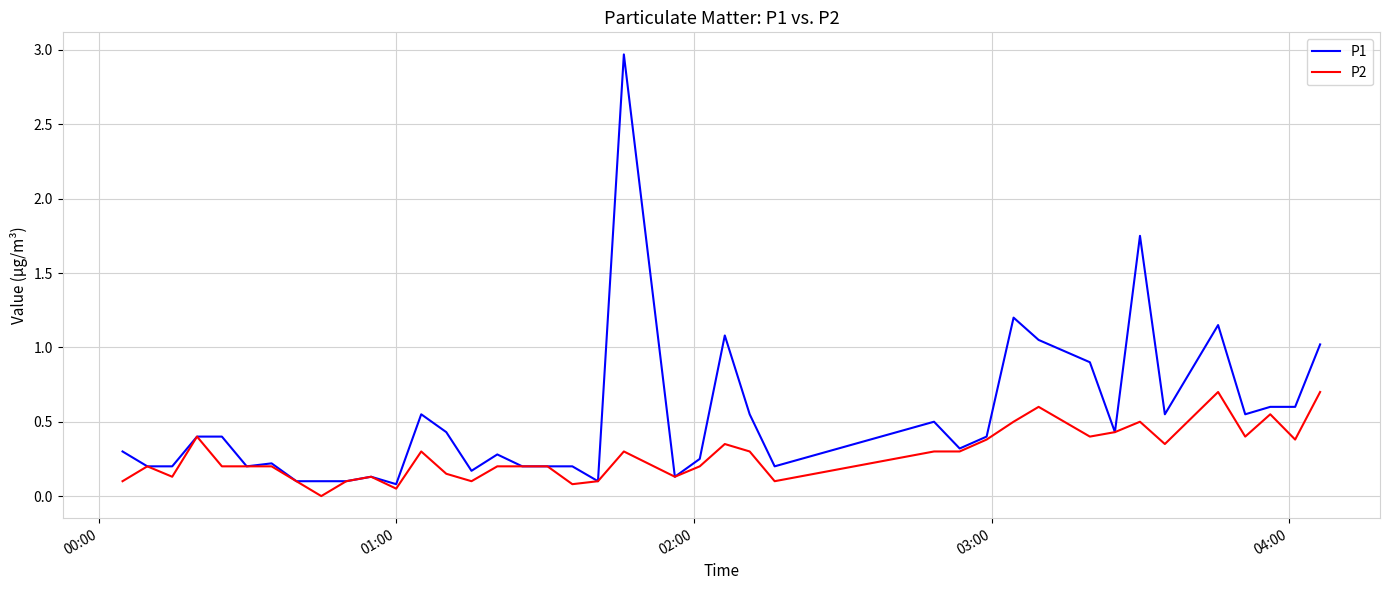

List the series in order of their peak value, lowest first.

P2, P1